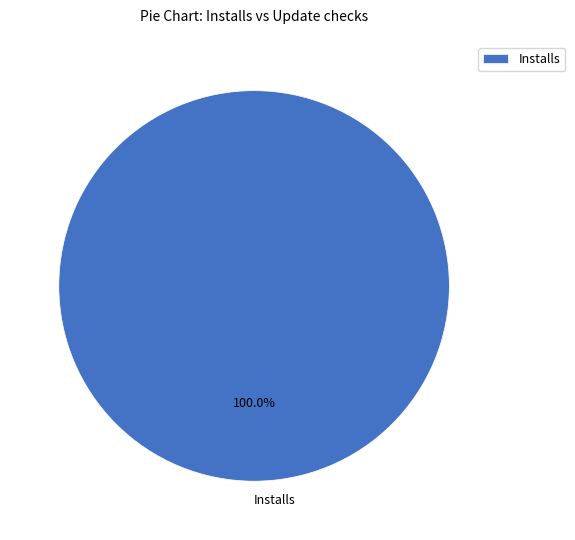

Which slice represents more than half of the pie?

Installs